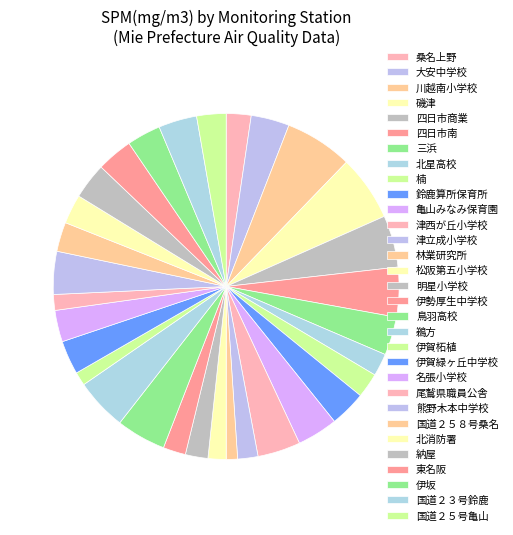

Count the number of slices in the pie.

31